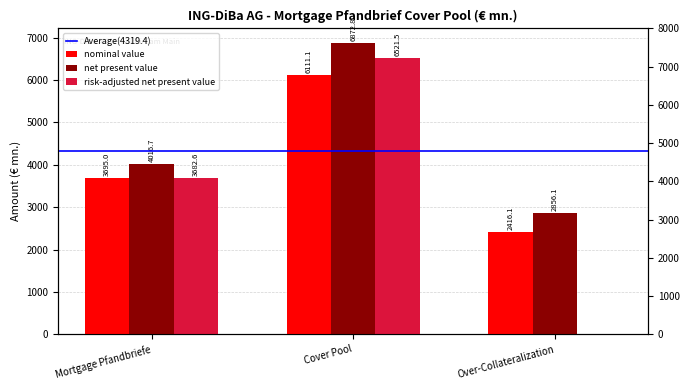

What is the total value across all series at Mortgage Pfandbriefe?

11394.3